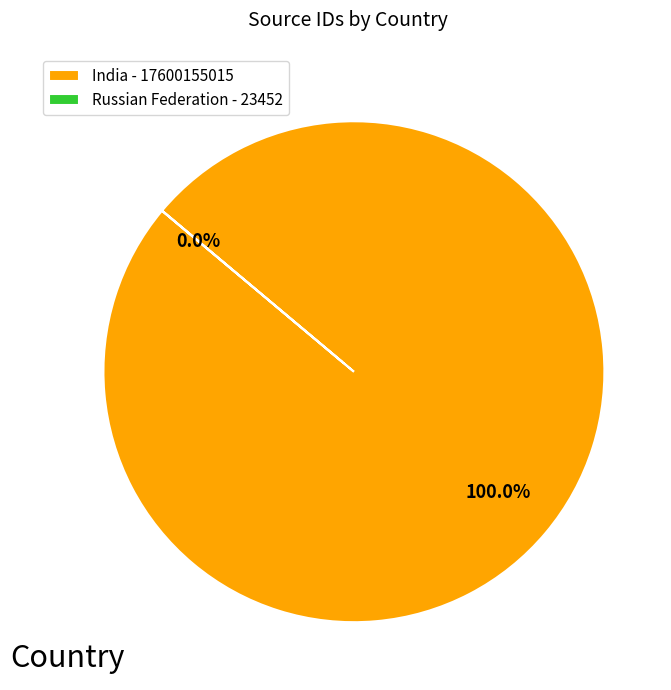

What is the ratio of the value at India to the value at Russian Federation?

750475.7